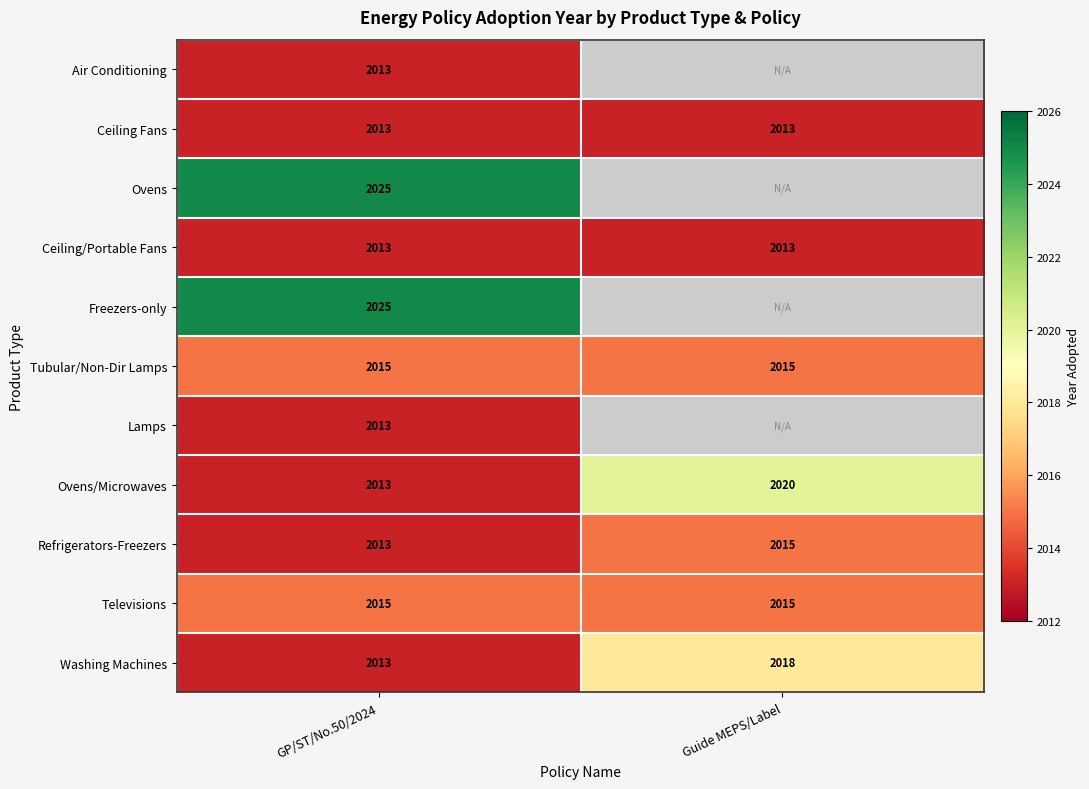

What is the difference between the highest and lowest values at GP/ST/No.50/2024?

12